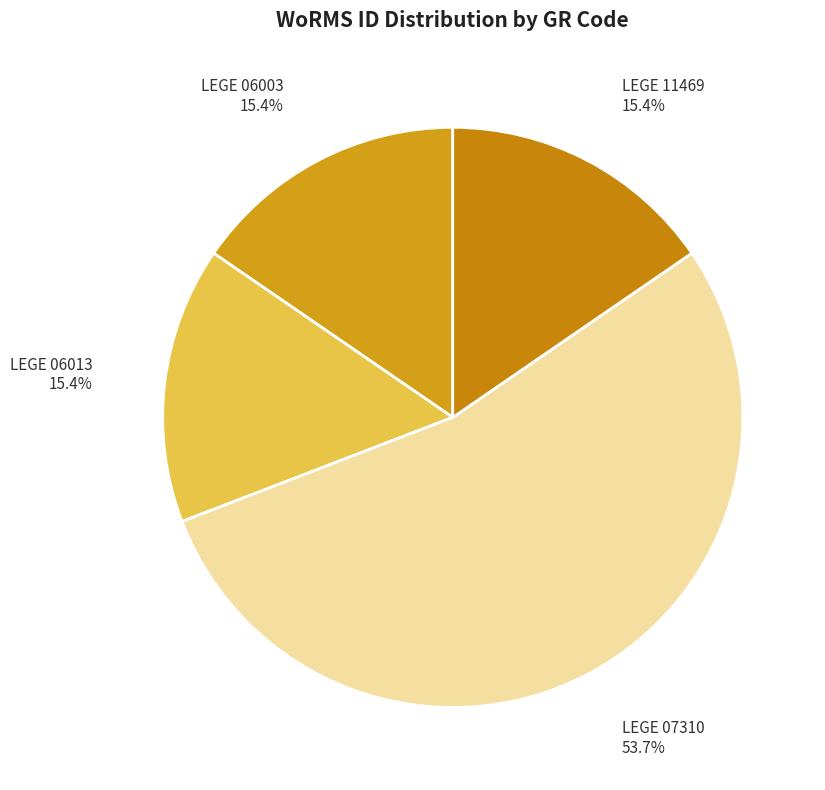

What percentage is the LEGE 11469 slice, to the nearest percent?

15%